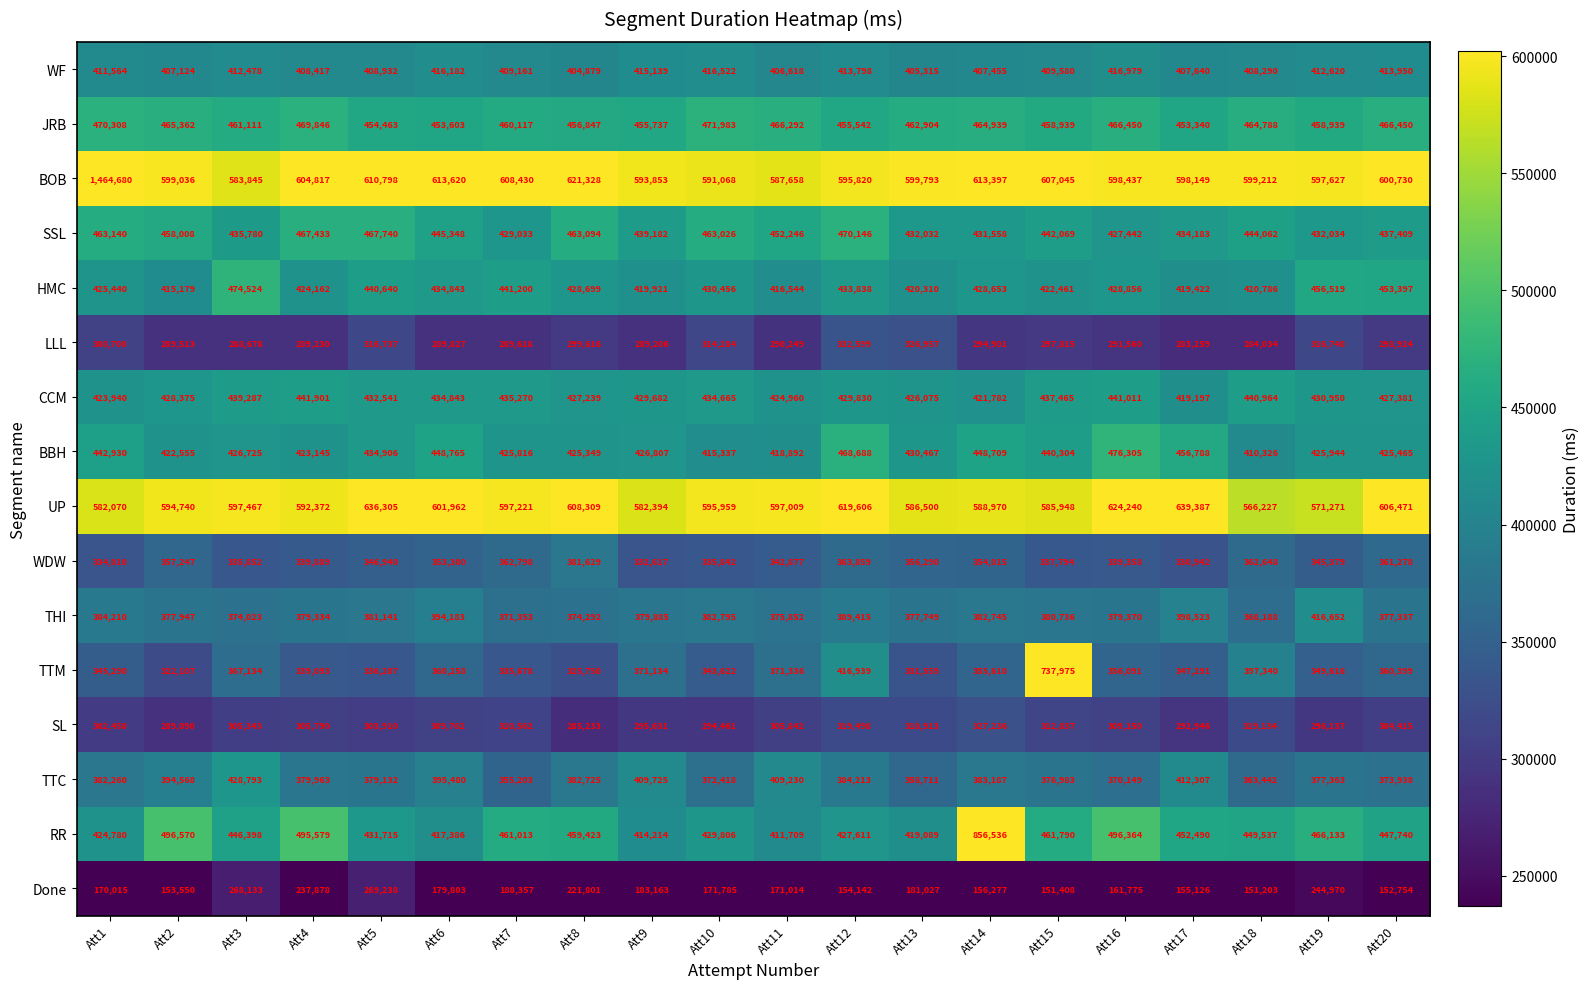

Read the RR value at Att12, to the nearest 50.

427600